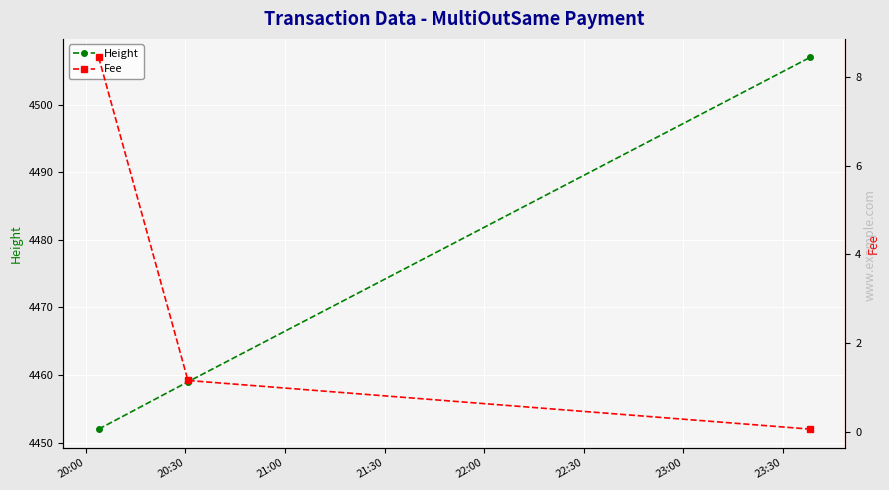

Does the chart display data point markers on the line(s)?

Yes